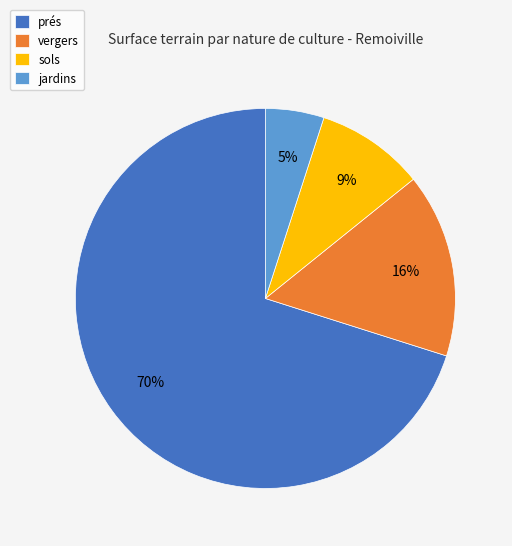

True or false: prés accounts for 83% of the total.

False